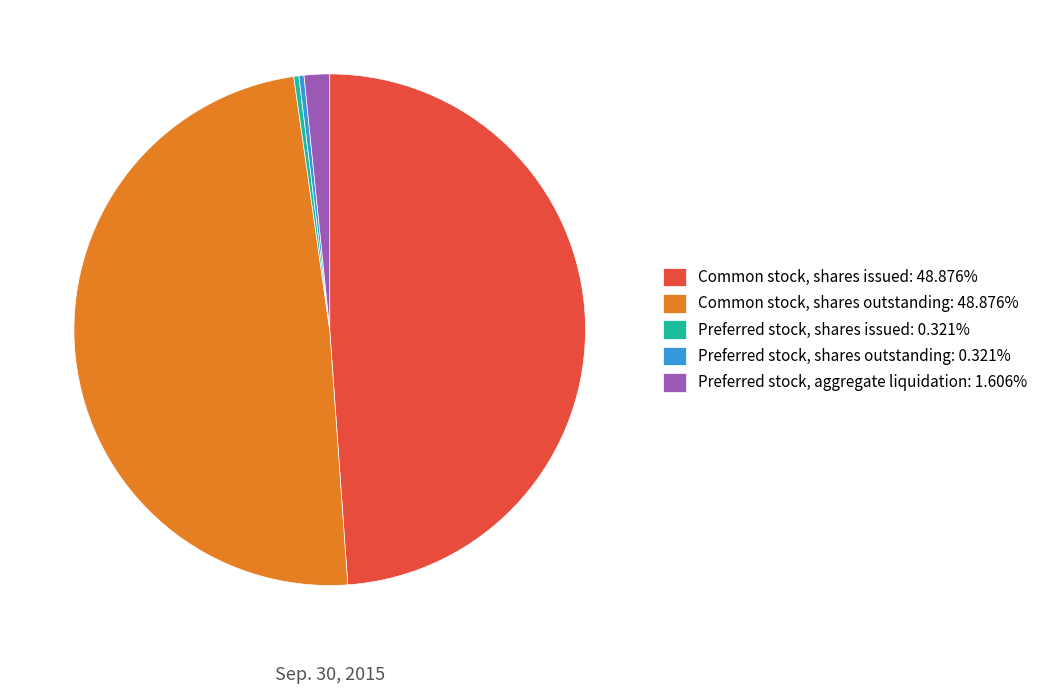

Is it true that Common stock, shares outstanding is 49% of the pie?

True